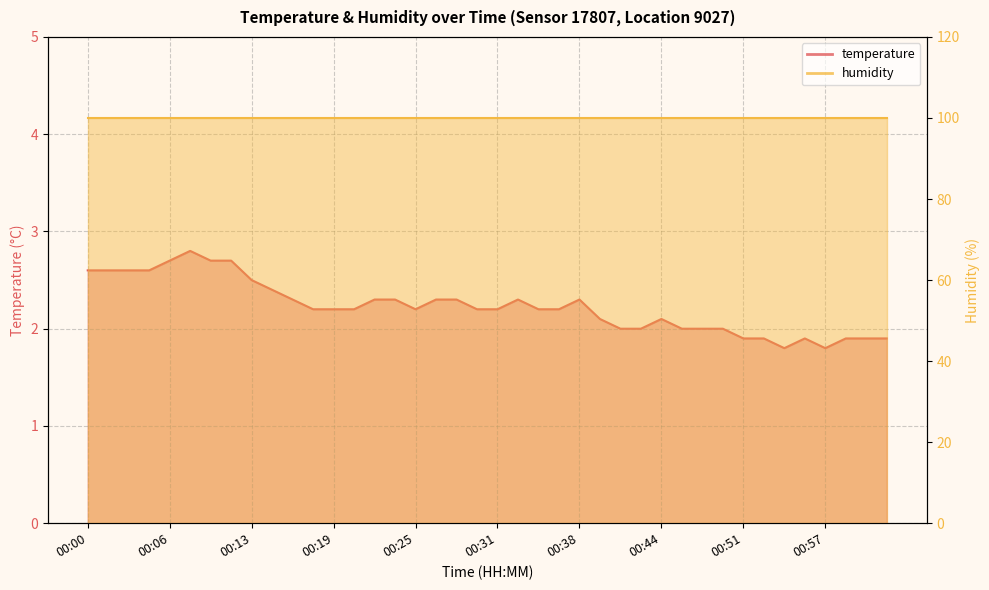

What is the label of the 20th point from the right?

00:31